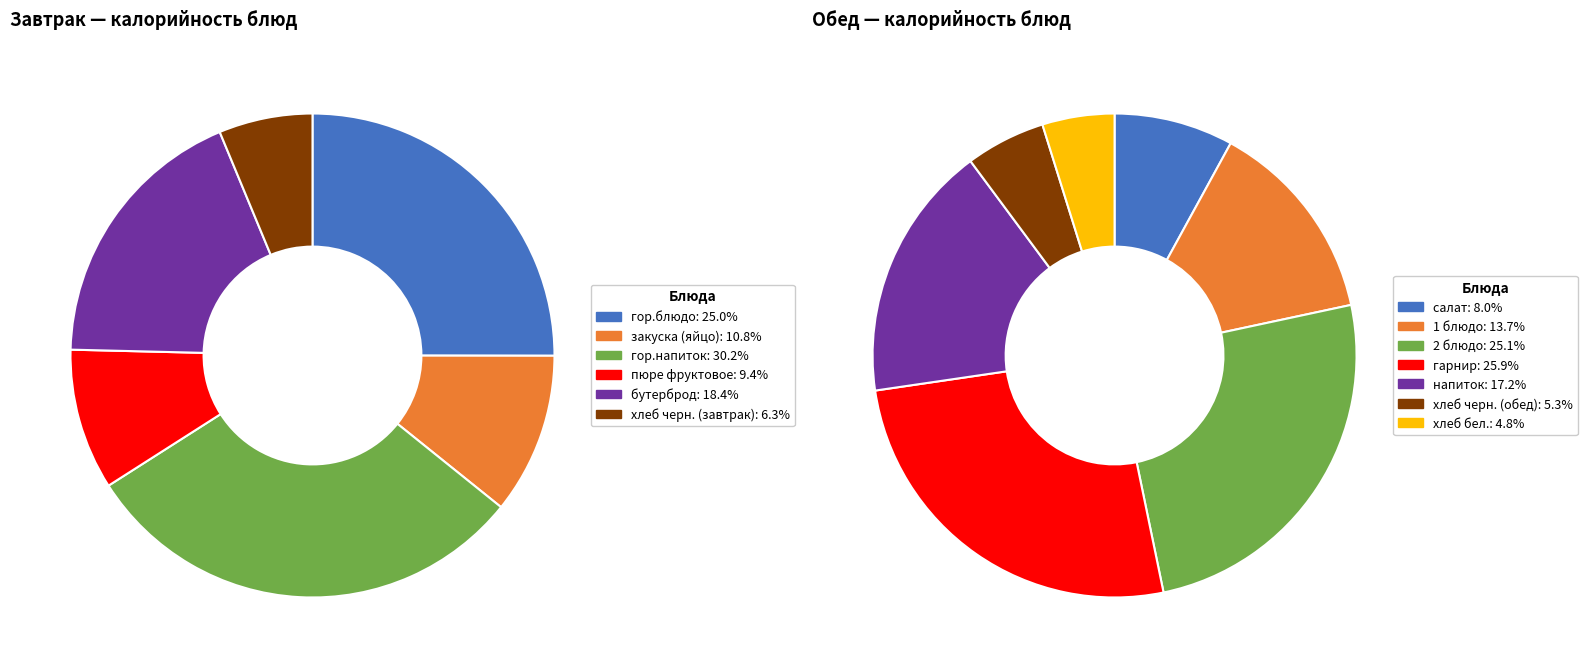

Does хлеб черн. (обед) represent more than half of the total?

No